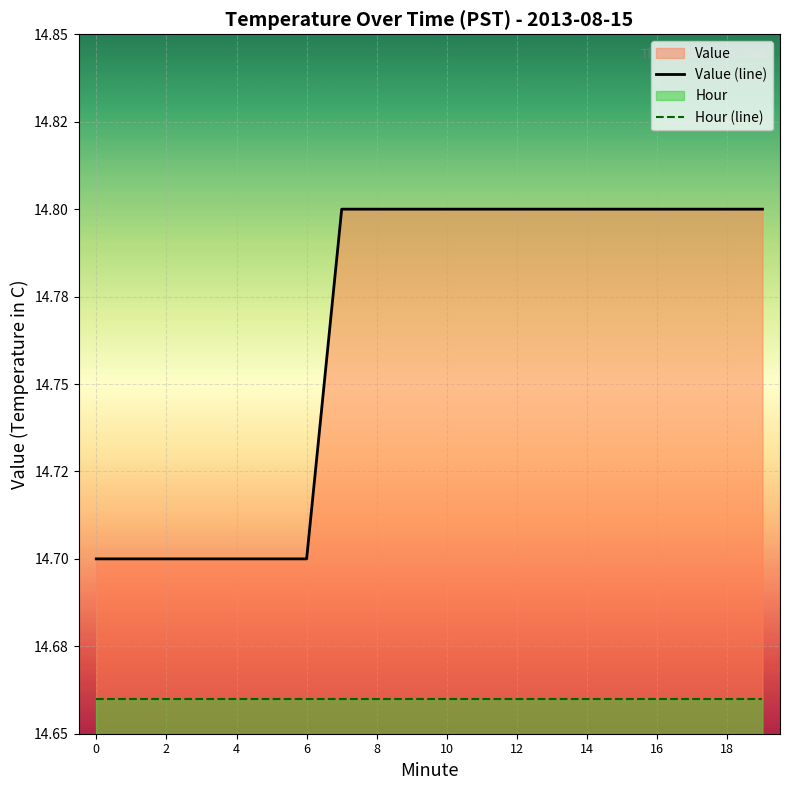

The Value (line) series shows 14.8 at 17. True or false?

True